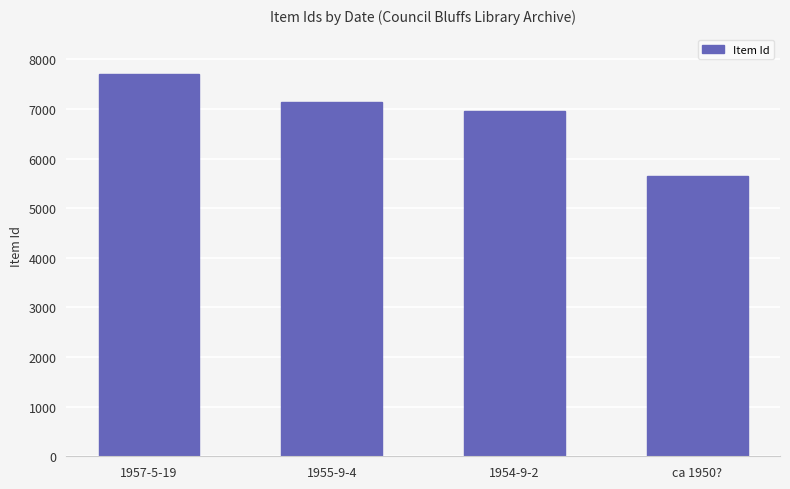

Rank the categories by value from lowest to highest.

ca 1950?, 1954-9-2, 1955-9-4, 1957-5-19